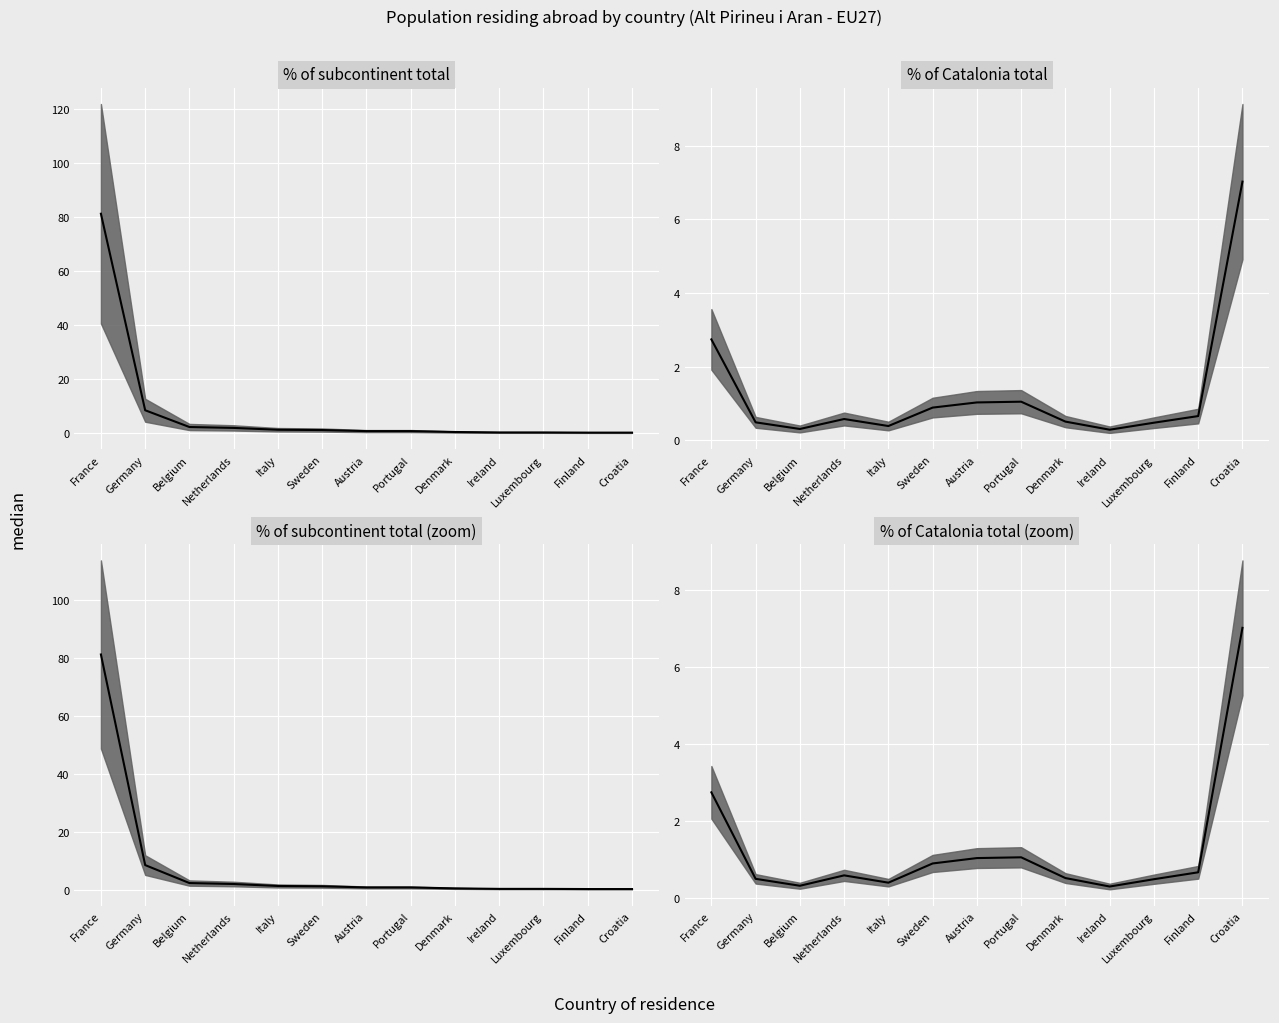

At which label is the value closest to 3?

France